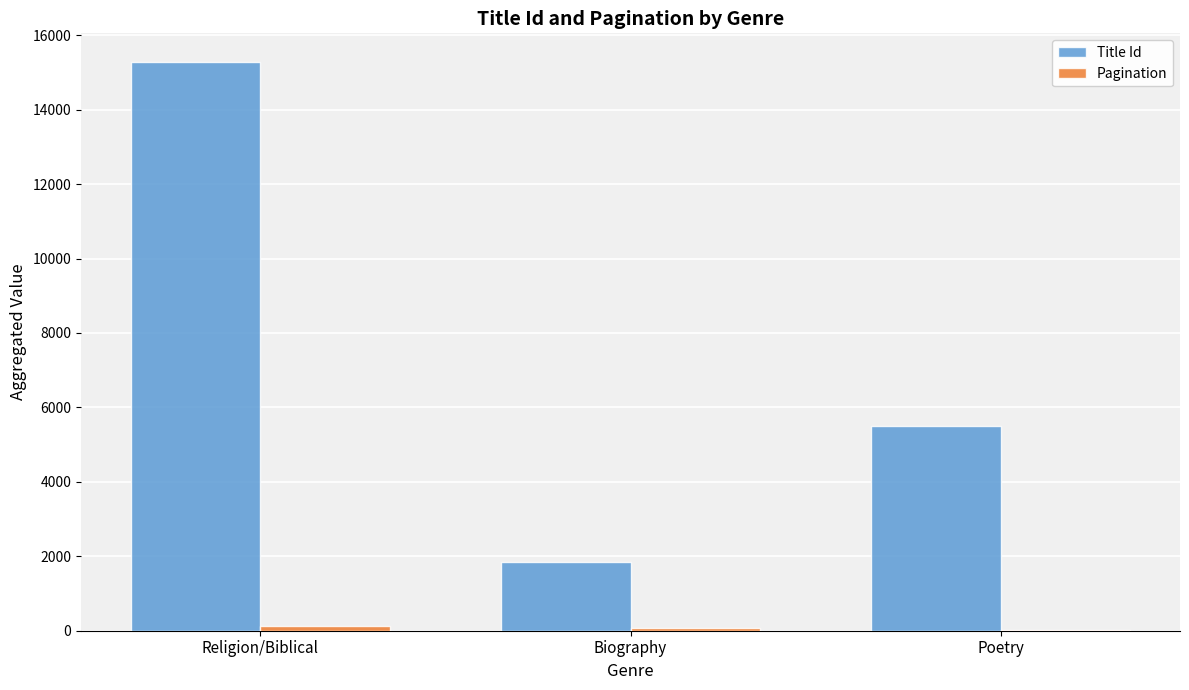

True or false: Title Id has a value of 2653 at Biography.

False